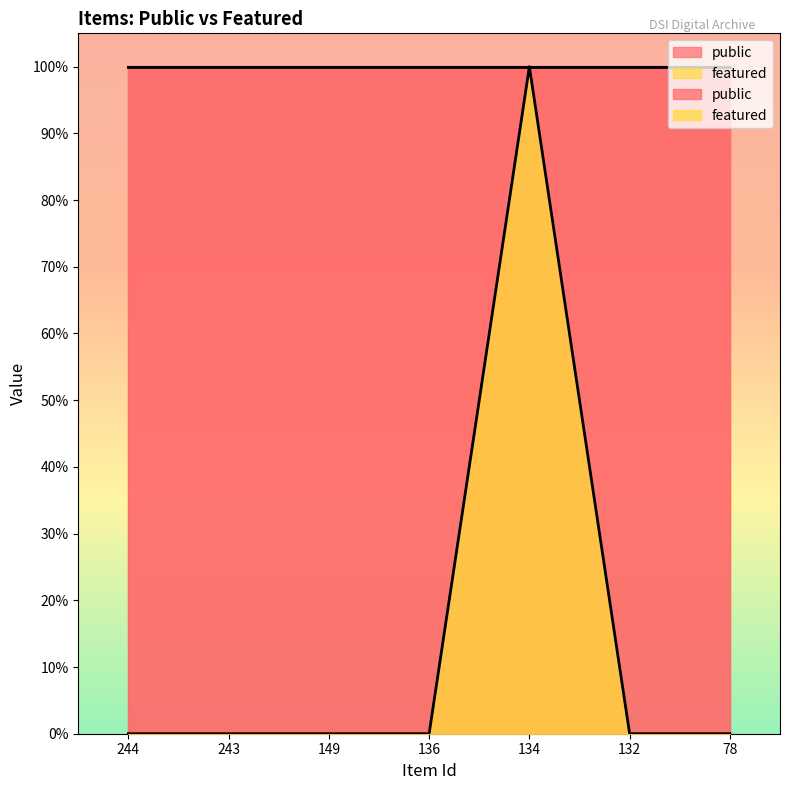

Reading left to right, what are all the values shown in this chart?

0	0	0	0	1	0	0